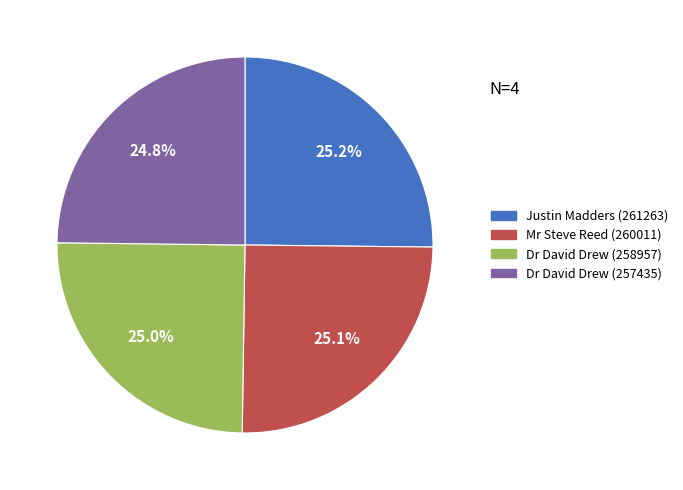

Count the number of slices in the pie.

4